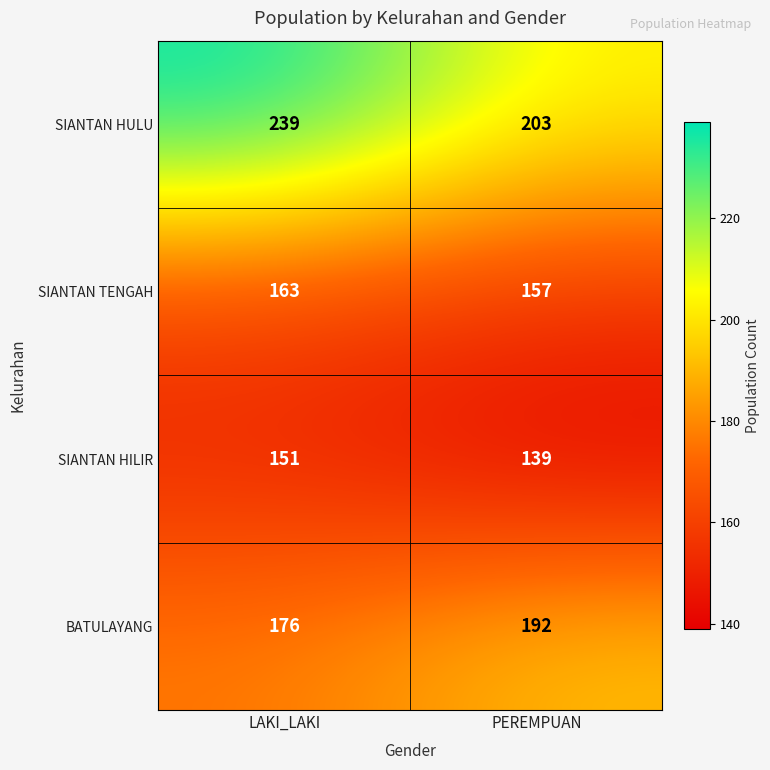

Reading left to right, what are all the values shown in this chart?

SIANTAN HULU: 239	203
SIANTAN TENGAH: 163	157
SIANTAN HILIR: 151	139
BATULAYANG: 176	192